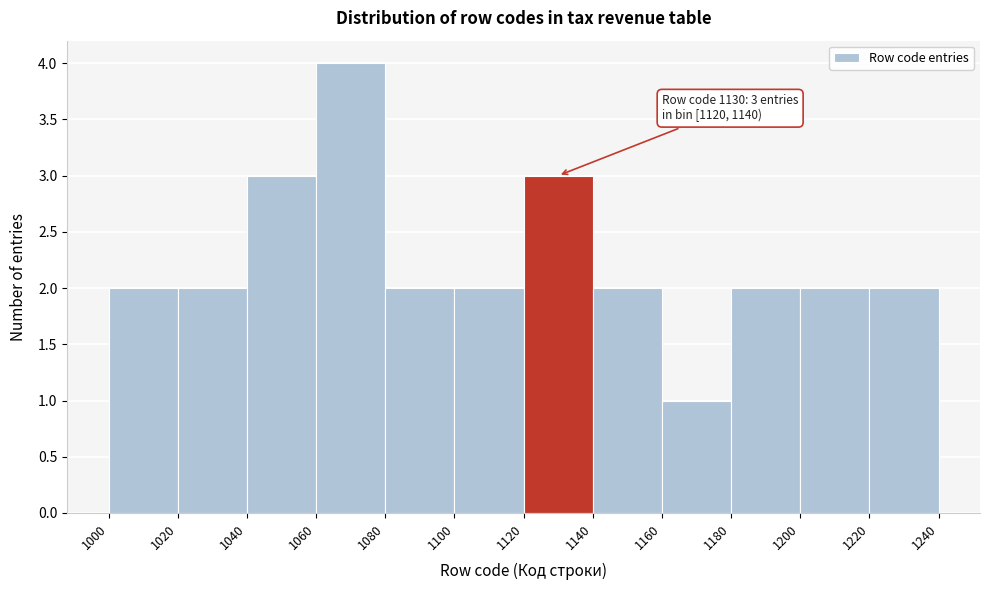

Over which range of the x-axis is the bar tallest?

1060 to 1080